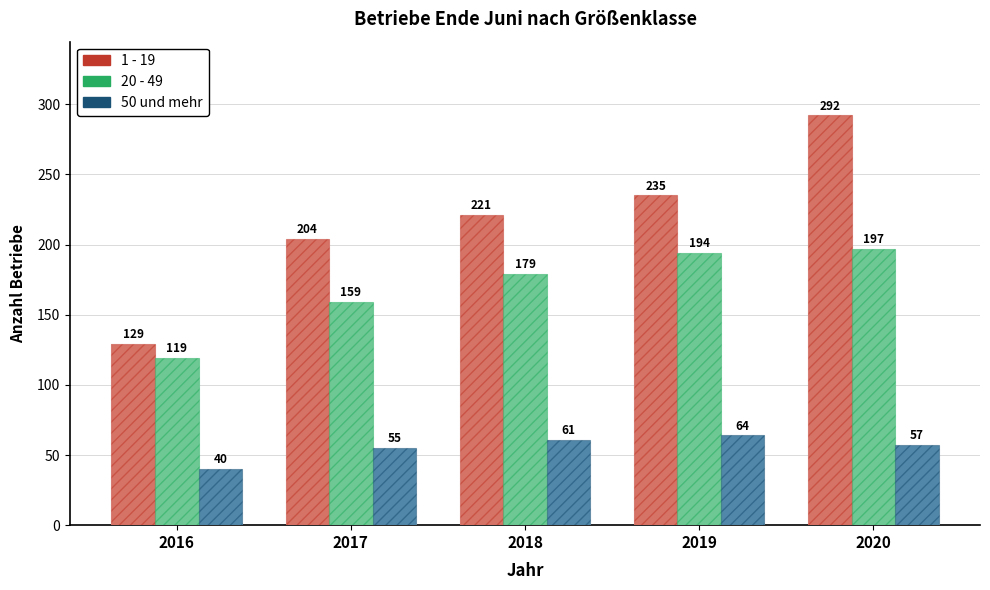

At how many categories does at least one series exceed 63?

5